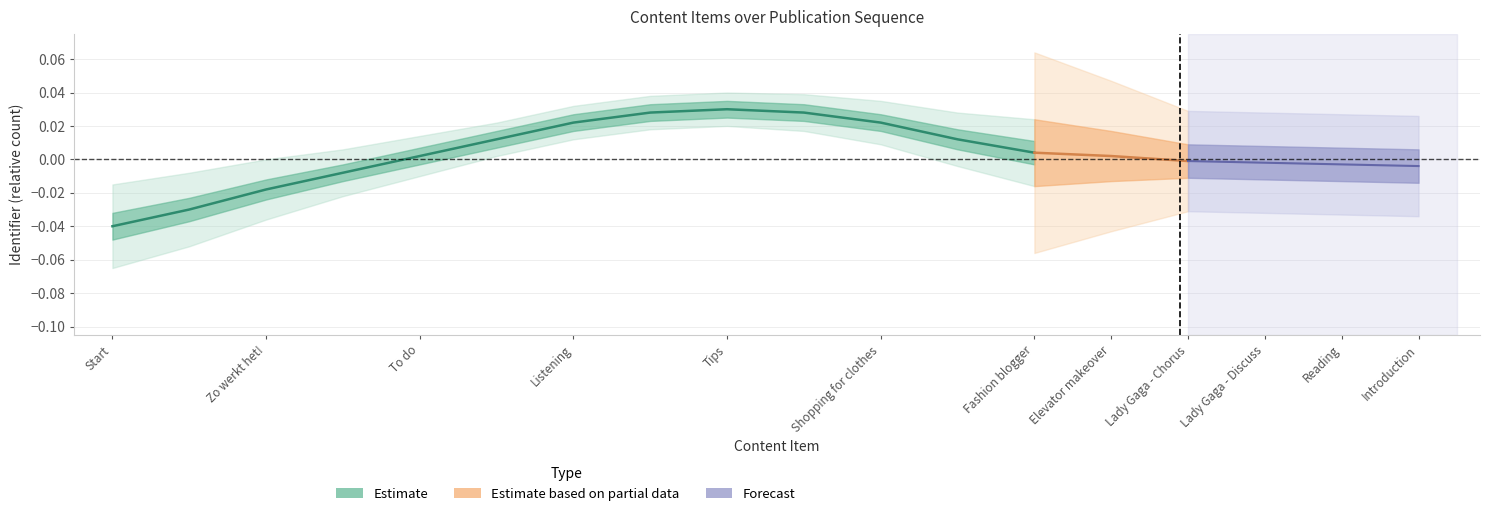

Does the chart have visible grid lines?

Yes